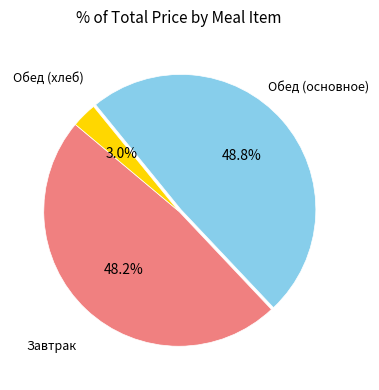

Does any single category account for the majority?

No